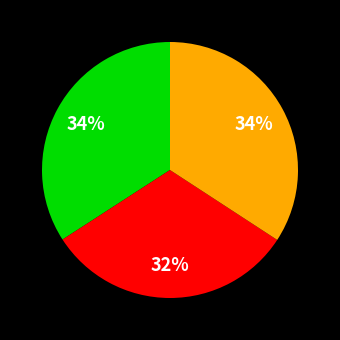

To the nearest percent, what is the average slice percentage?

33%